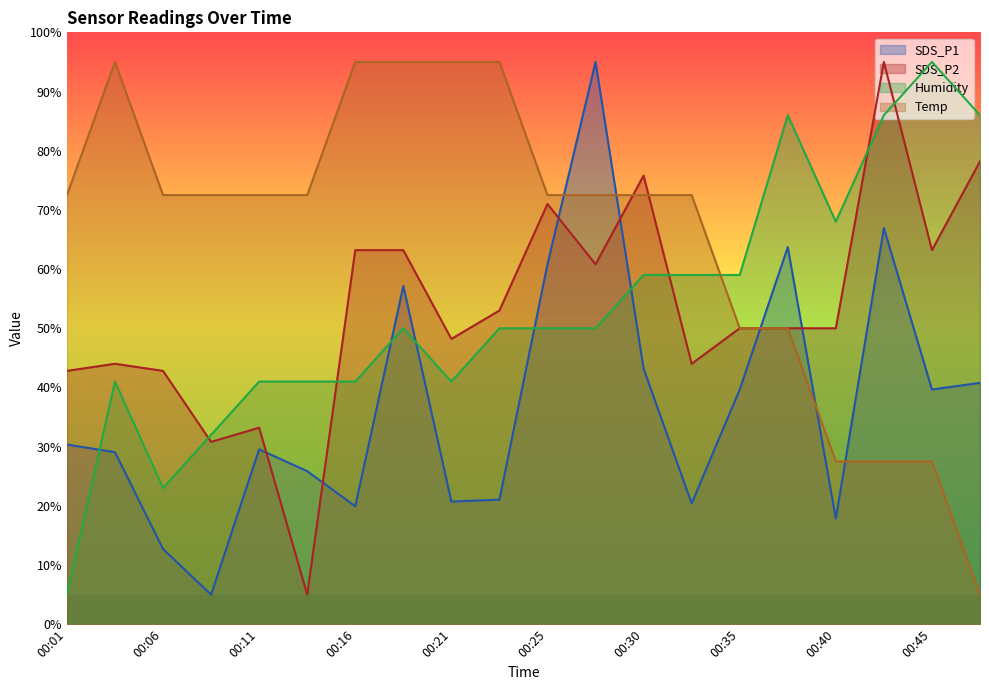

Which category has the highest value across all series?

00:28